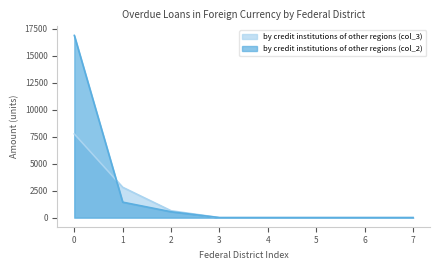

Does the chart have visible grid lines?

No